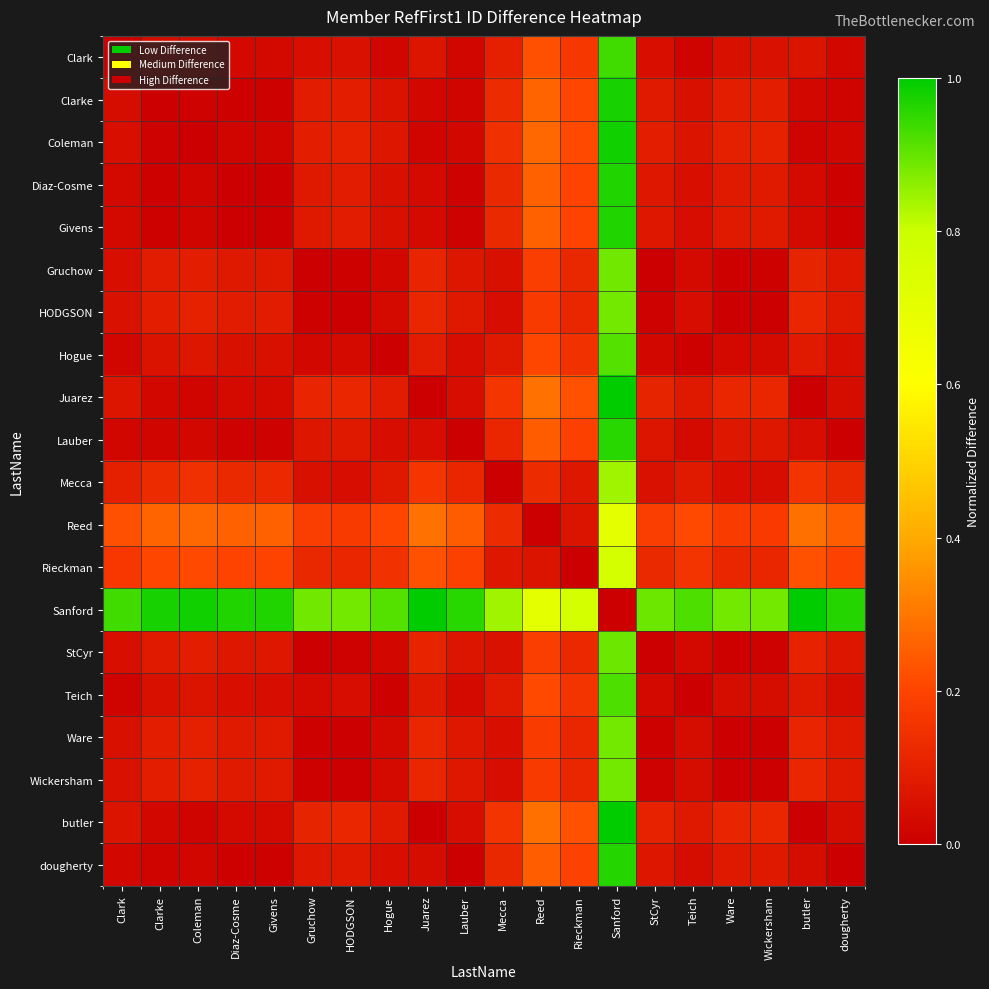

Rank the series at Hogue from lowest to highest value.

Hogue, Teich, Clark, StCyr, Gruchow, Ware, Wickersham, HODGSON, Lauber, dougherty, Givens, Diaz-Cosme, Clarke, Coleman, Mecca, butler, Juarez, Rieckman, Reed, Sanford